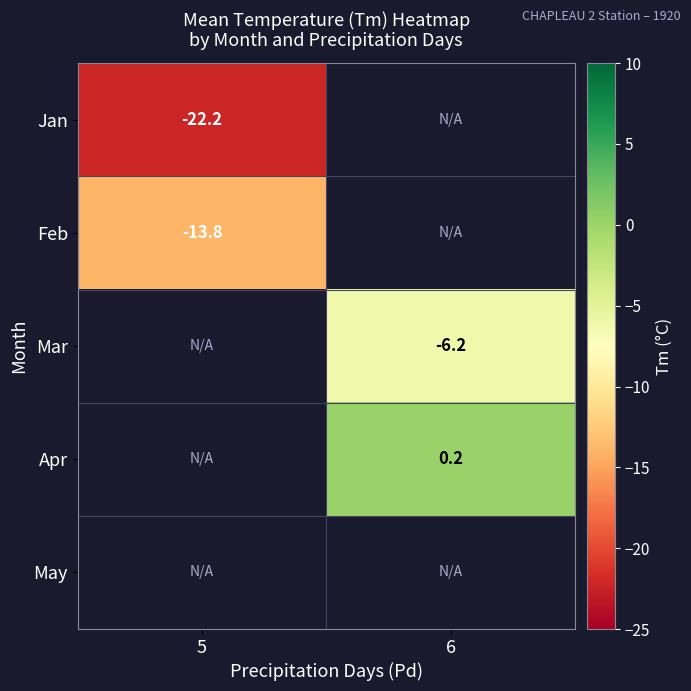

True or false: Jan has a value of -12.6 at 5.

False